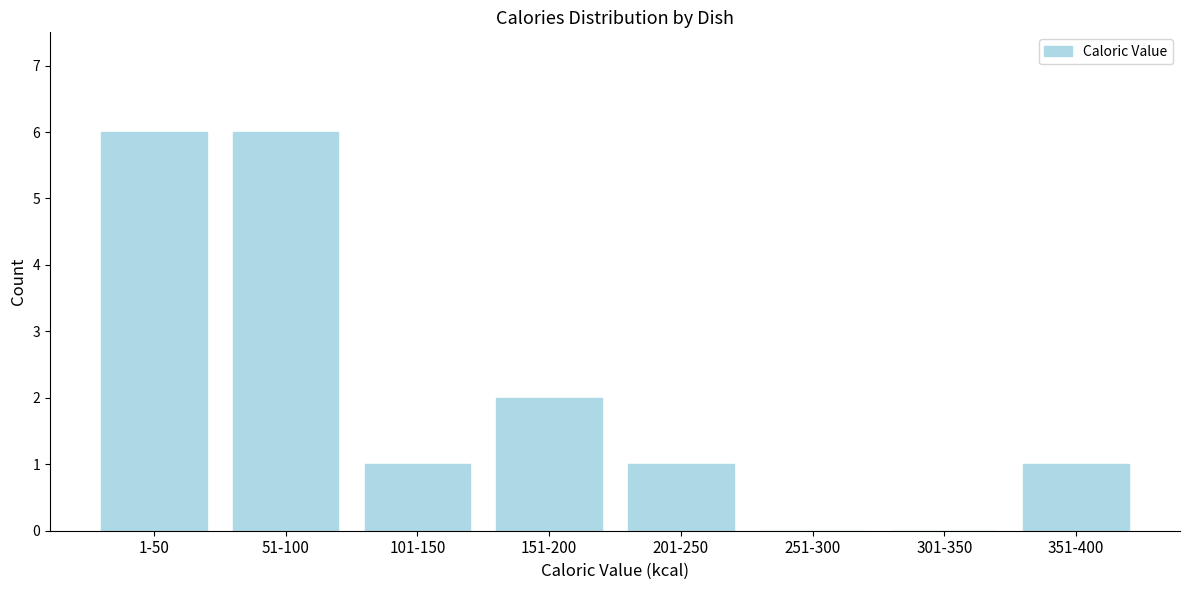

Reading left to right, what are all the values shown in this chart?

1-50=6	51-100=6	101-150=1	151-200=2	201-250=1	251-300=0	301-350=0	351-400=1